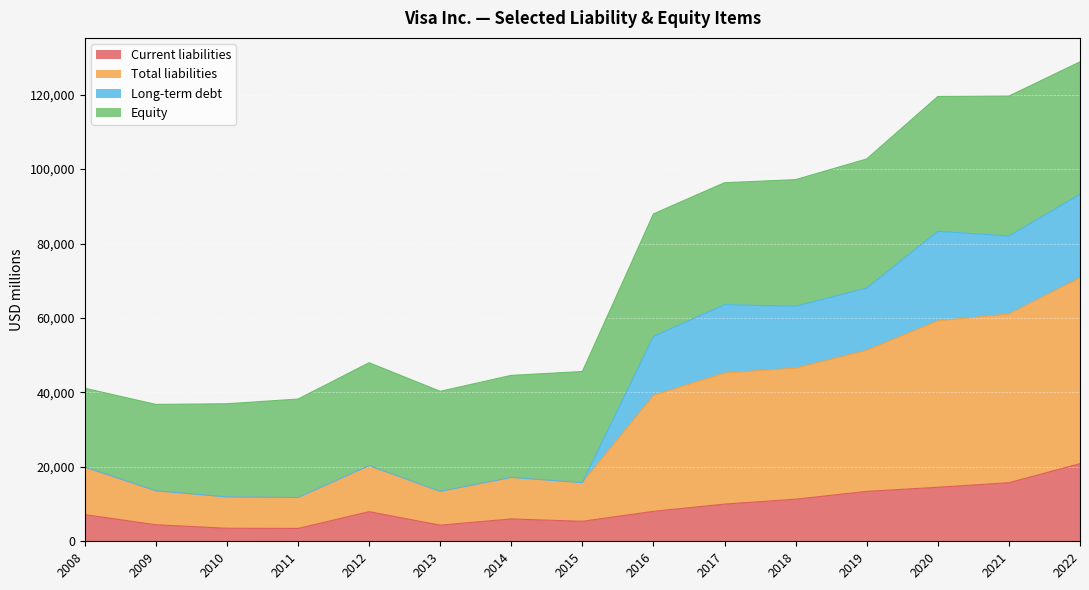

What is the minimum value for Current liabilities?

3451